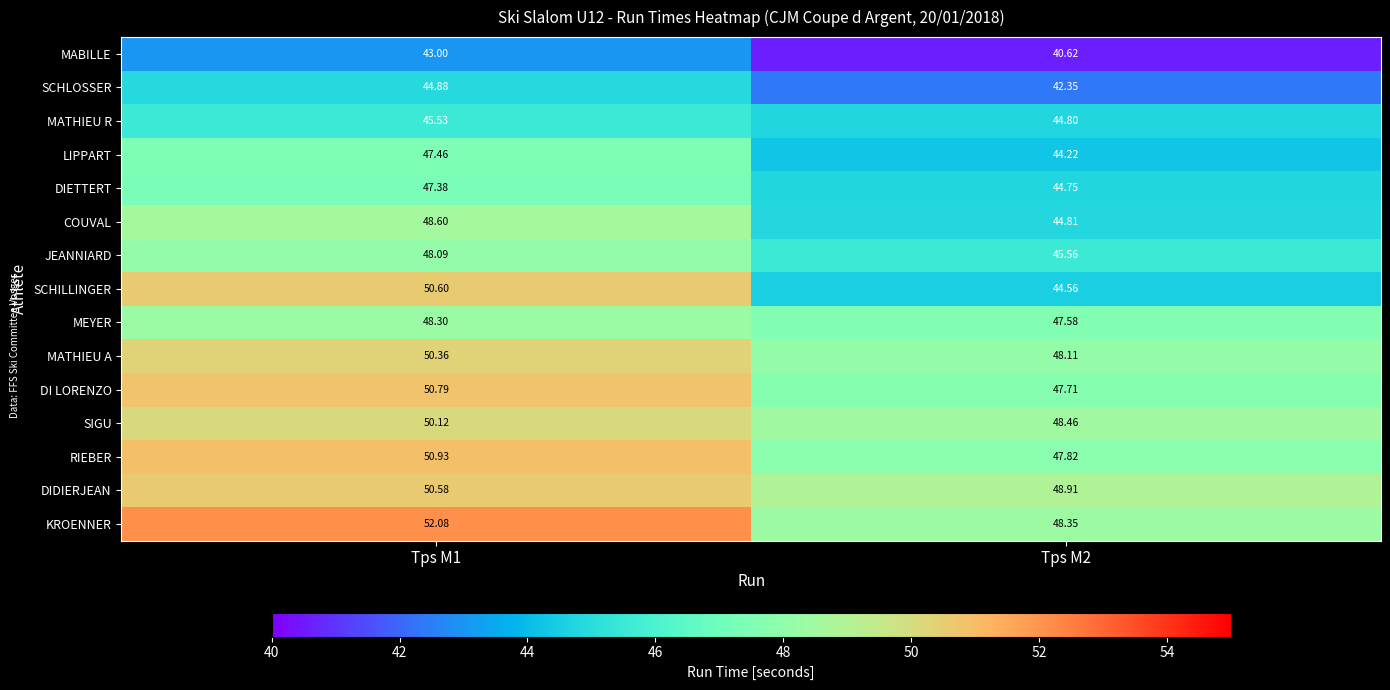

List the series in order of their peak value, lowest first.

MABILLE, SCHLOSSER, MATHIEU R, DIETTERT, LIPPART, JEANNIARD, MEYER, COUVAL, SIGU, MATHIEU A, DIDIERJEAN, SCHILLINGER, DI LORENZO, RIEBER, KROENNER